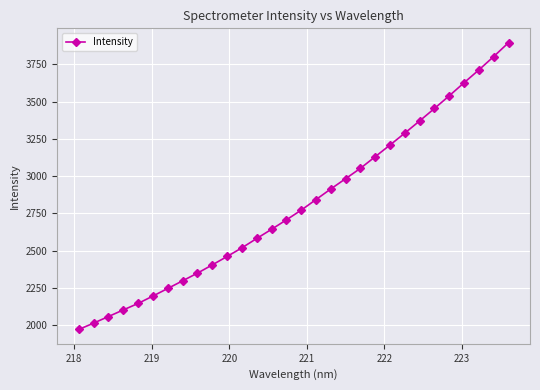

What is the value of the 25th point from the left?

3454.3